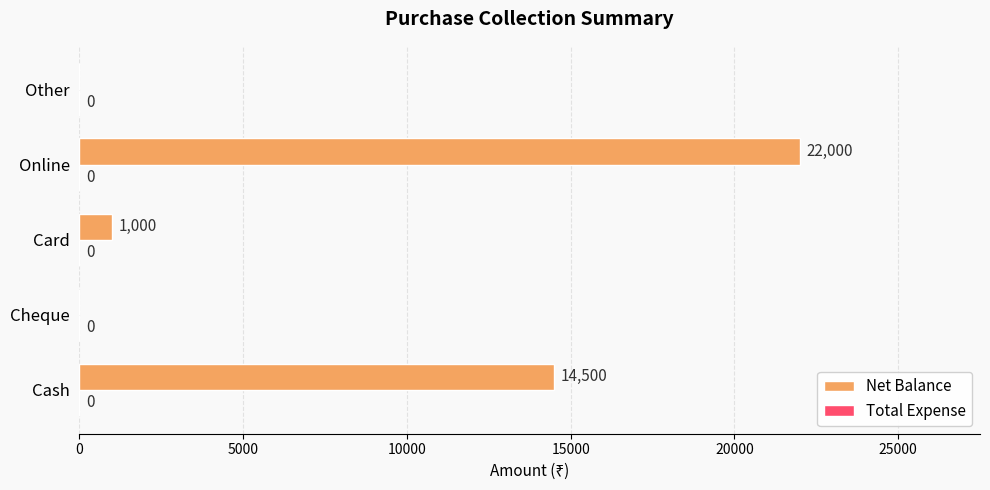

The value at Cheque is 11030. True or false?

False